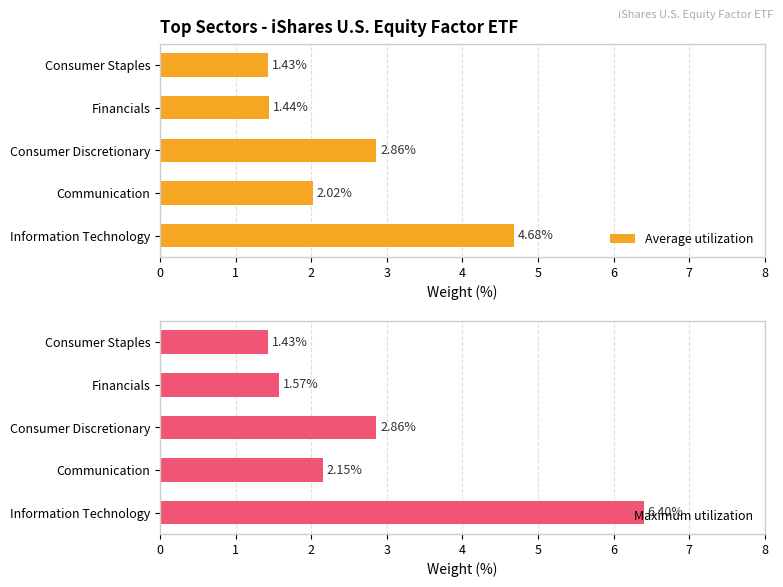

Rank the series by their maximum value, from lowest to highest.

Average utilization, Maximum utilization